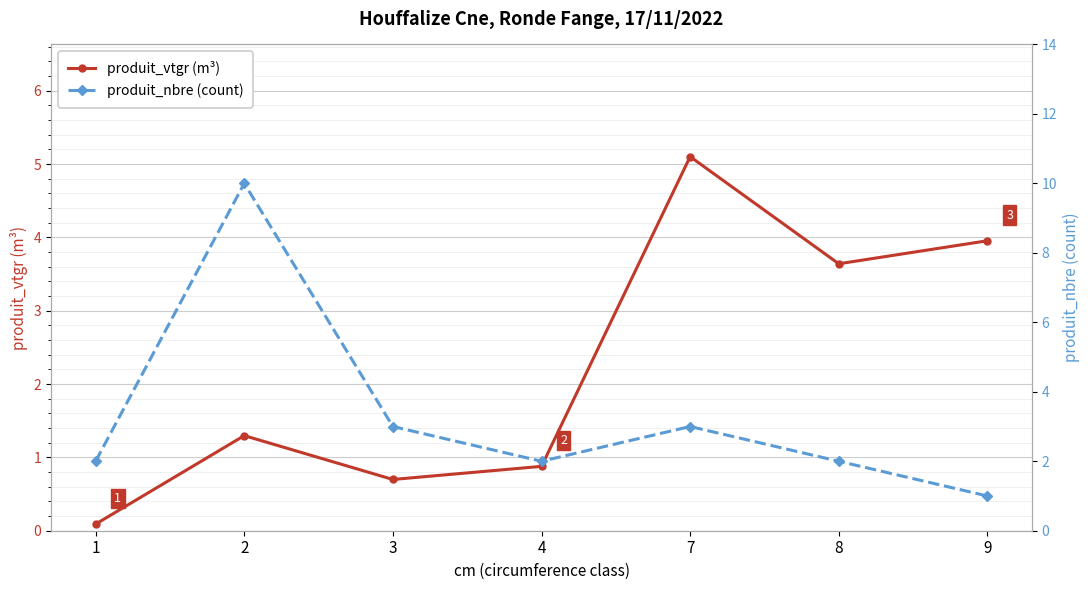

At which label does produit_nbre (count) first exceed 2?

2